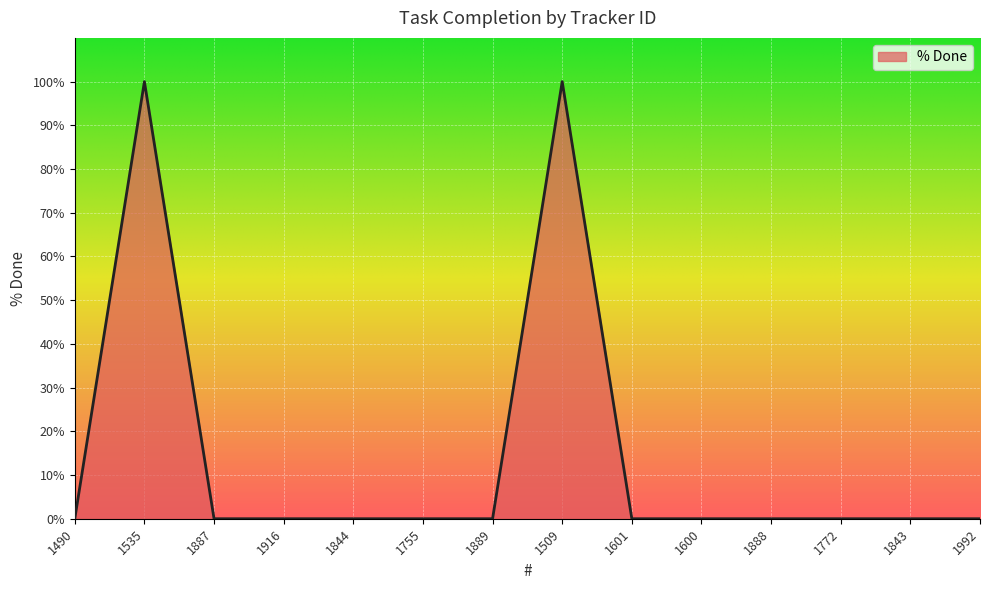

What is the greatest value displayed?

100